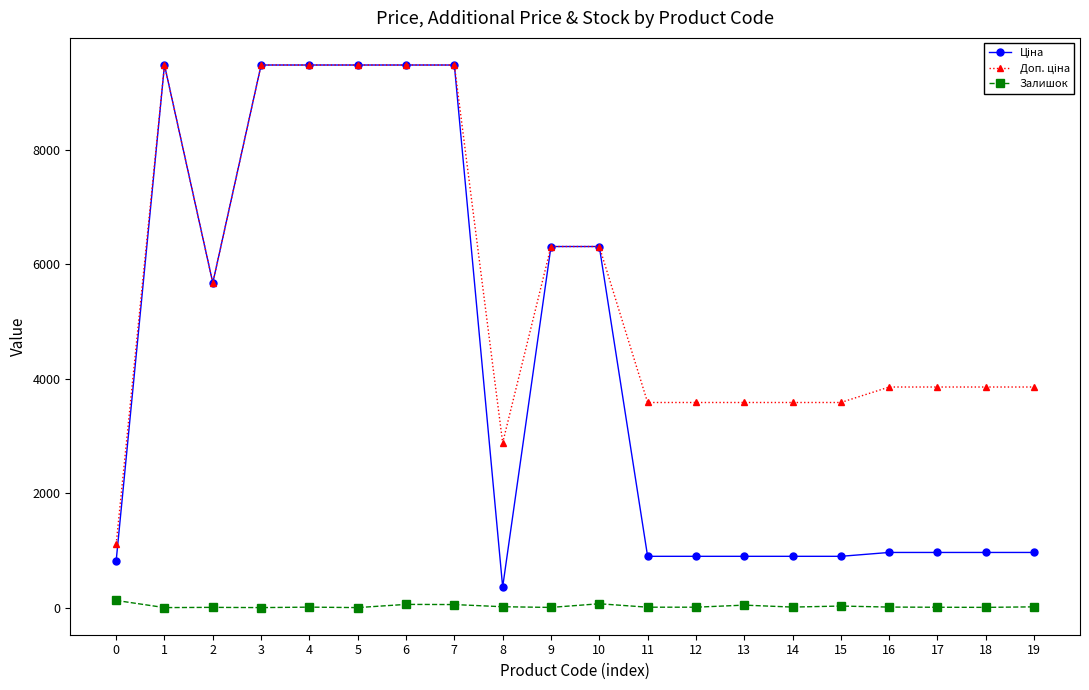

What is the maximum value shown in the chart?

9480.1